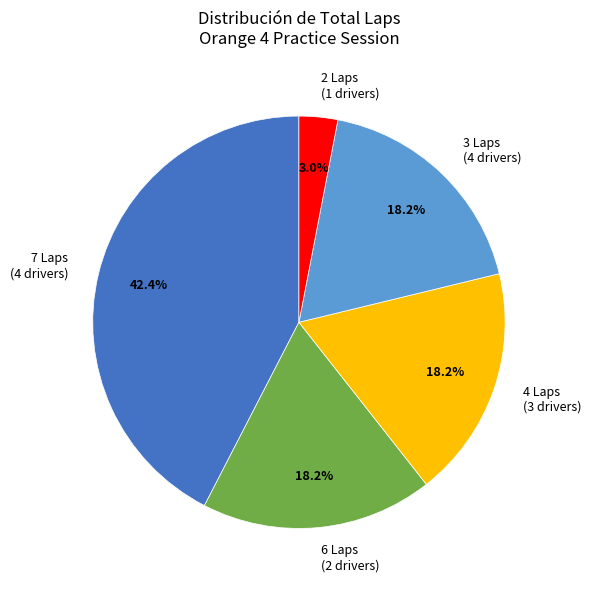

Which category has the smallest portion of the pie?

2 Laps (1 drivers)